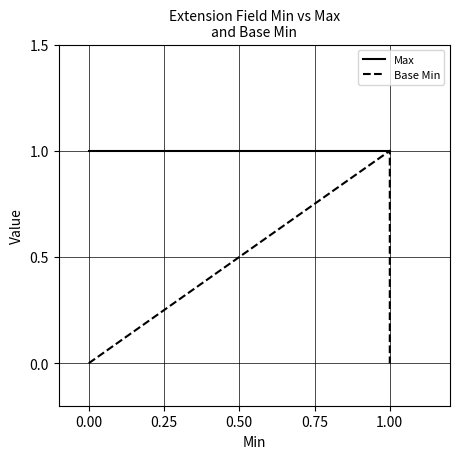

What is the highest value of the Base Min series?

1